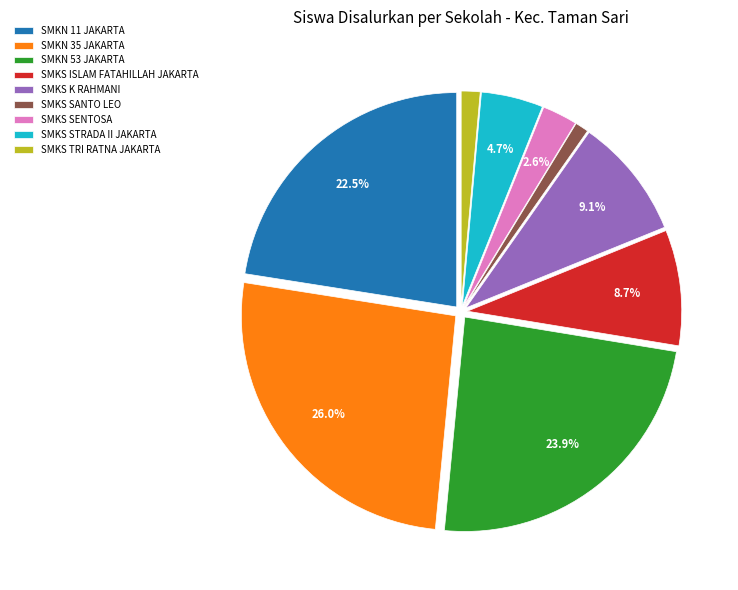

Is the sum of SMKS TRI RATNA JAKARTA and SMKN 53 JAKARTA greater than half?

No